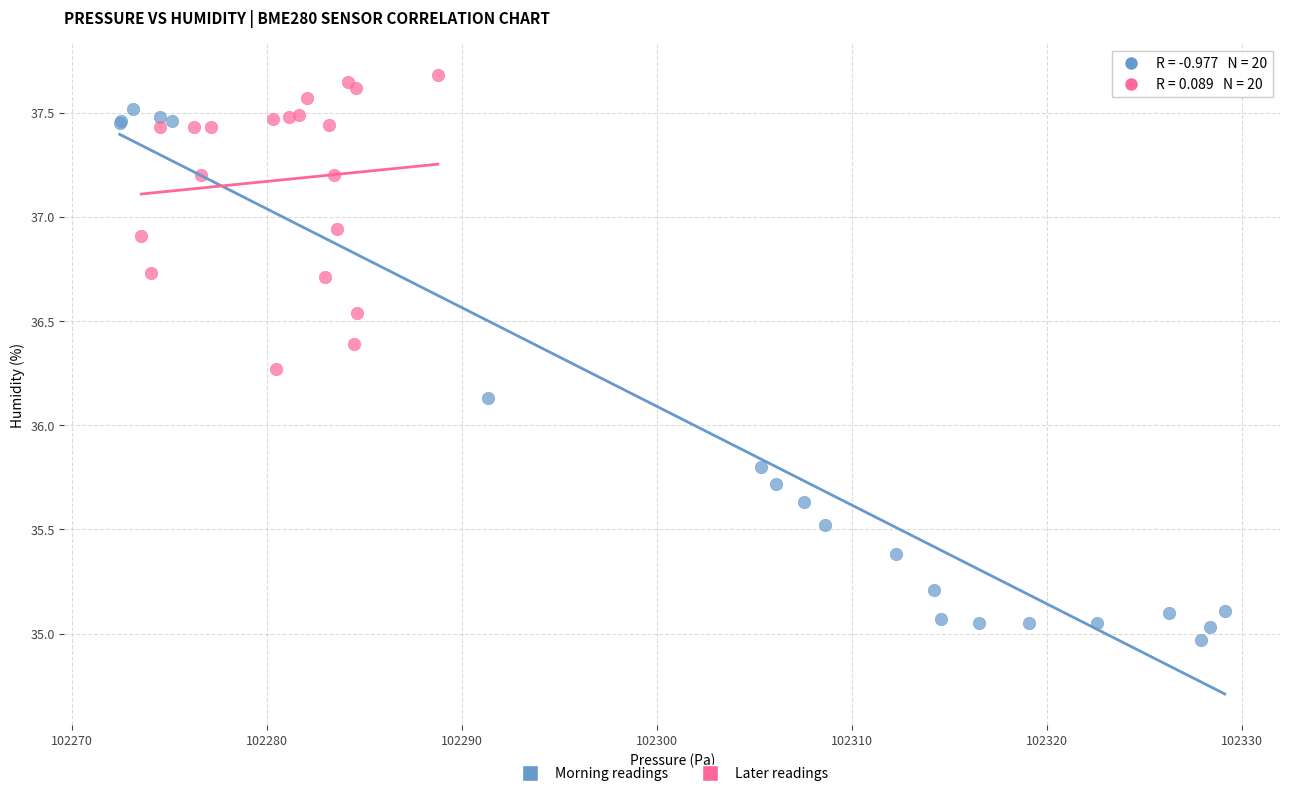

What are all the series names shown in the legend?

Morning readings, Later readings